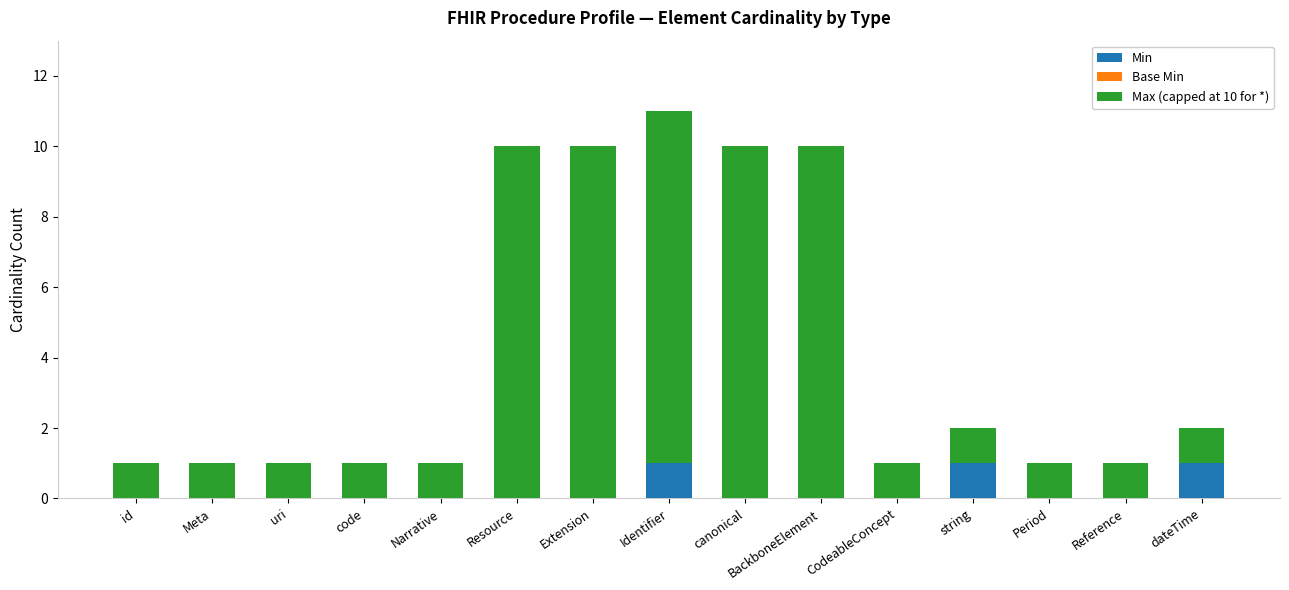

The Min series shows 0 at Extension. True or false?

True